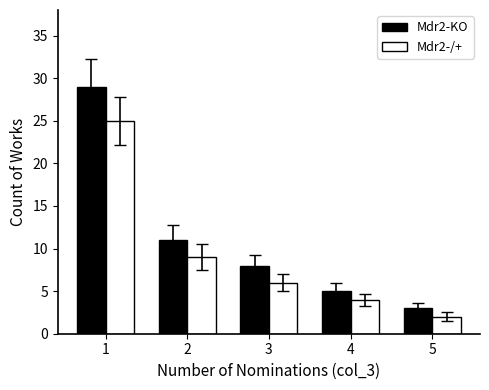

At 5, list the series in order from smallest to largest.

Mdr2-/+, Mdr2-KO